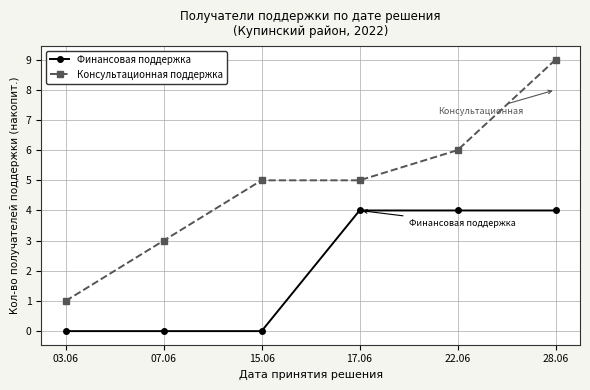

List the series in order of their overall mean, lowest first.

Финансовая поддержка, Консультационная поддержка